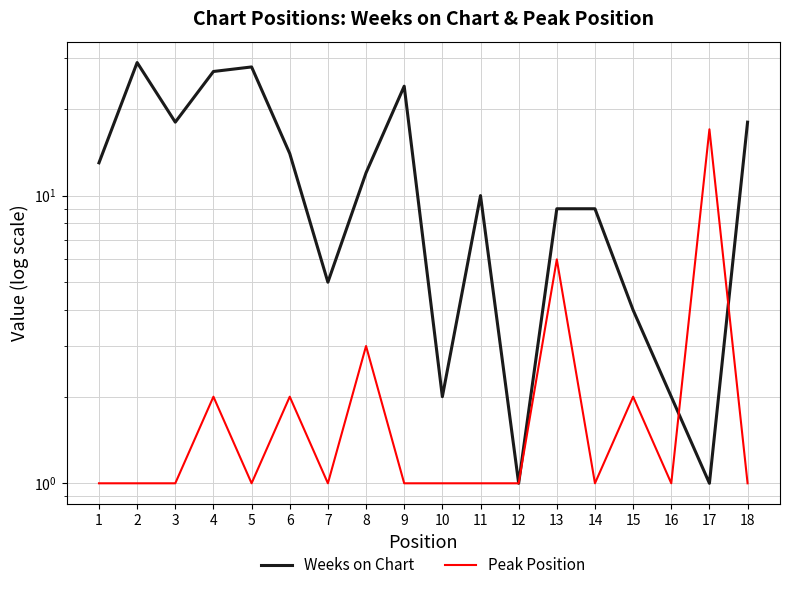

Is it true that Weeks on Chart equals 18 at 18?

True